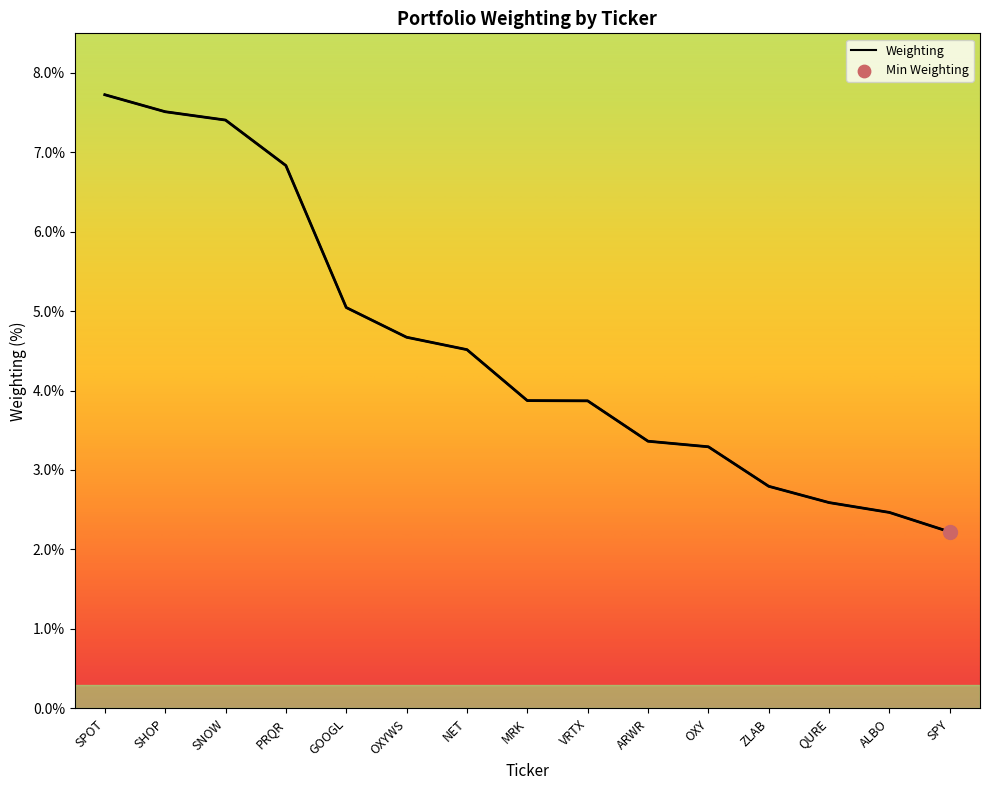

What is the change in value from PRQR to MRK?

-3.0